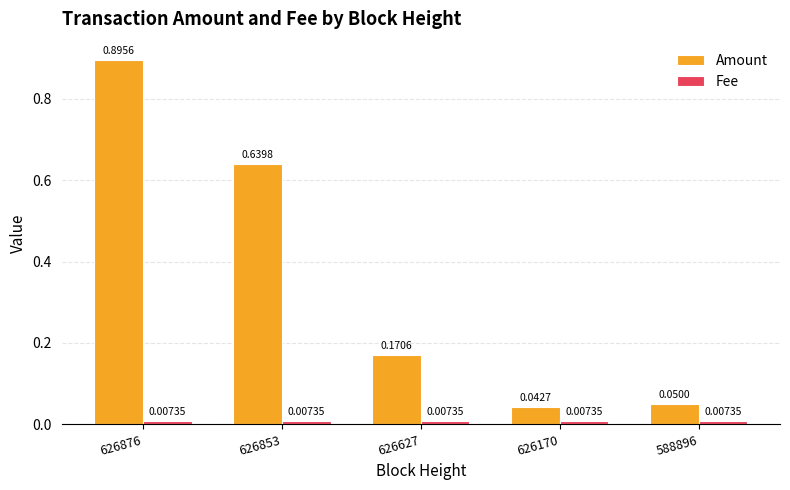

Rank the categories by Amount value from lowest to highest.

626170, 588896, 626627, 626853, 626876